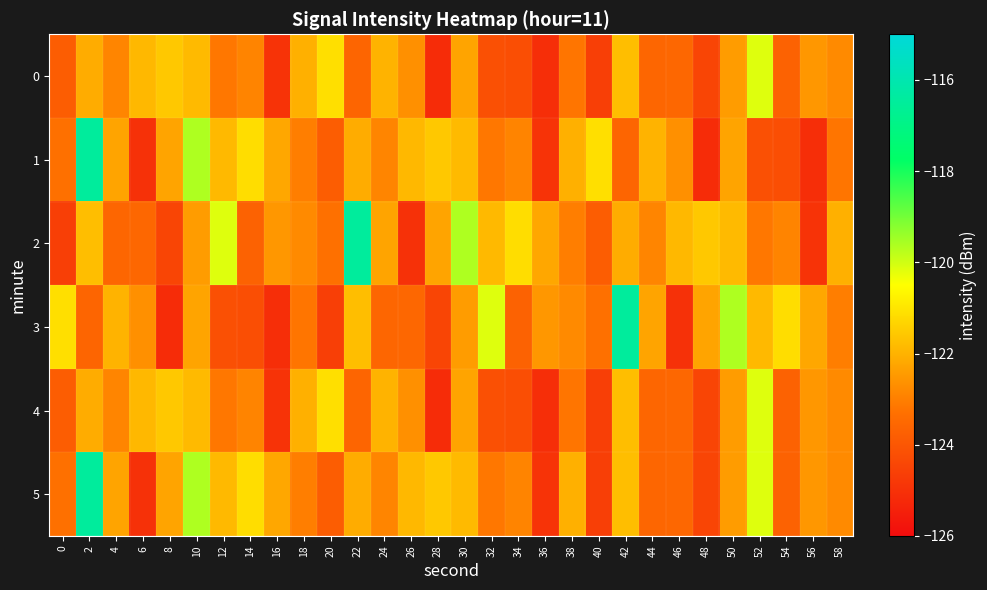

What is the minimum value shown in the chart?

-125.1